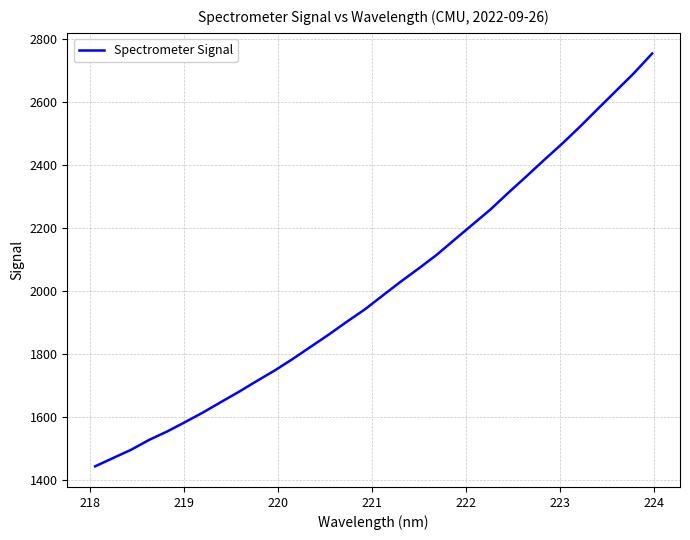

What is the difference between the maximum and minimum values?

1308.6